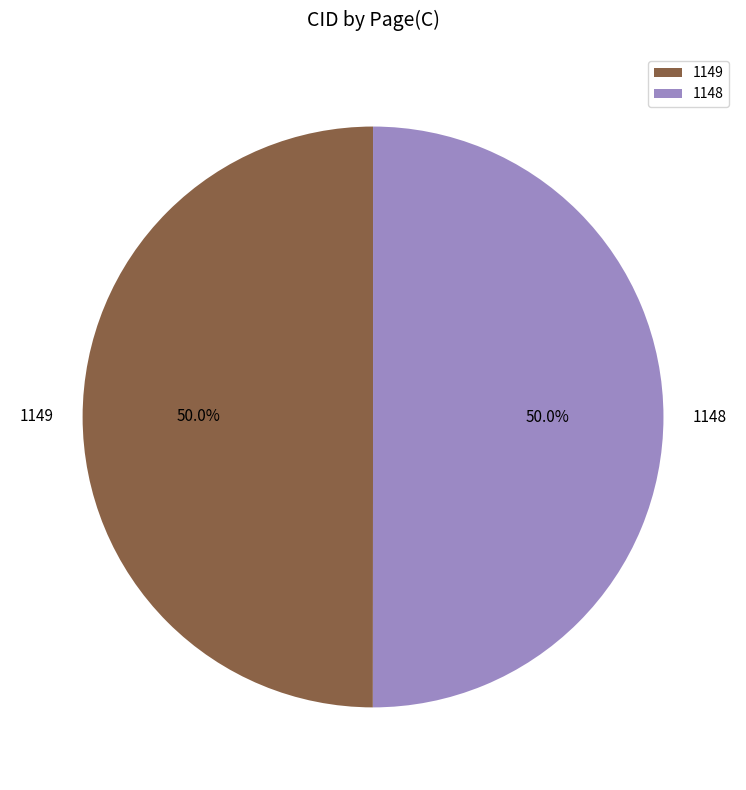

Approximately how many times larger is the value at 1149 compared to 1148?

1.0